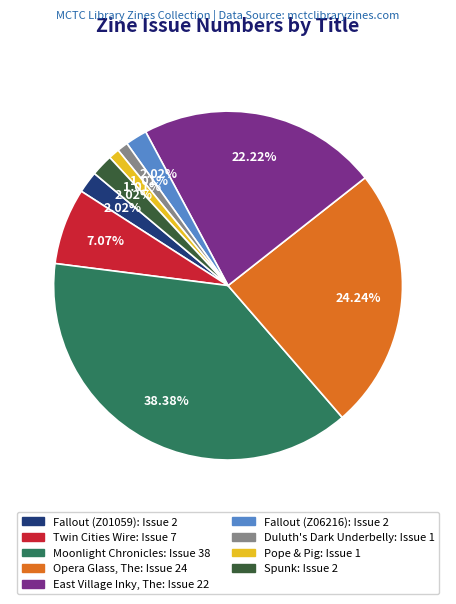

Count the number of slices in the pie.

9